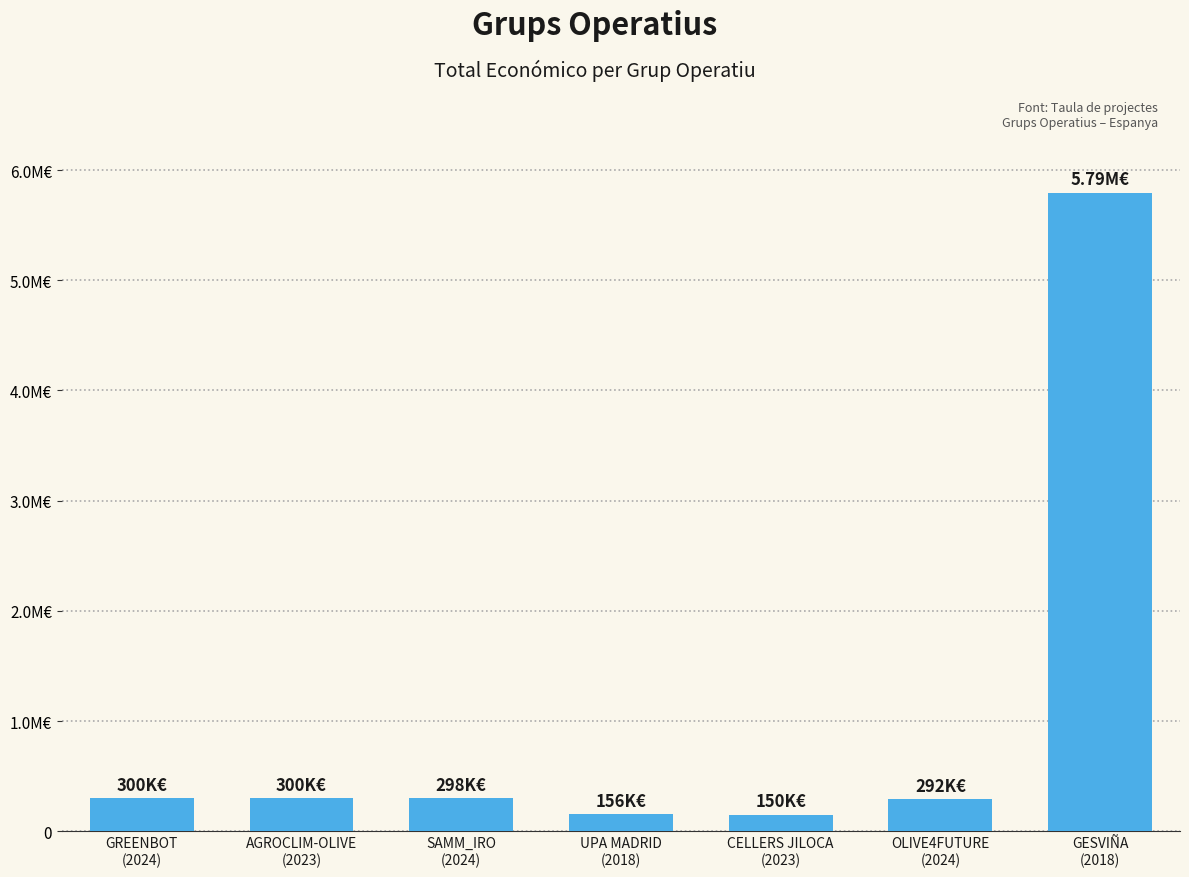

The chart shows a value of 71476 at AGROCLIM-OLIVE
(2023). True or false?

False